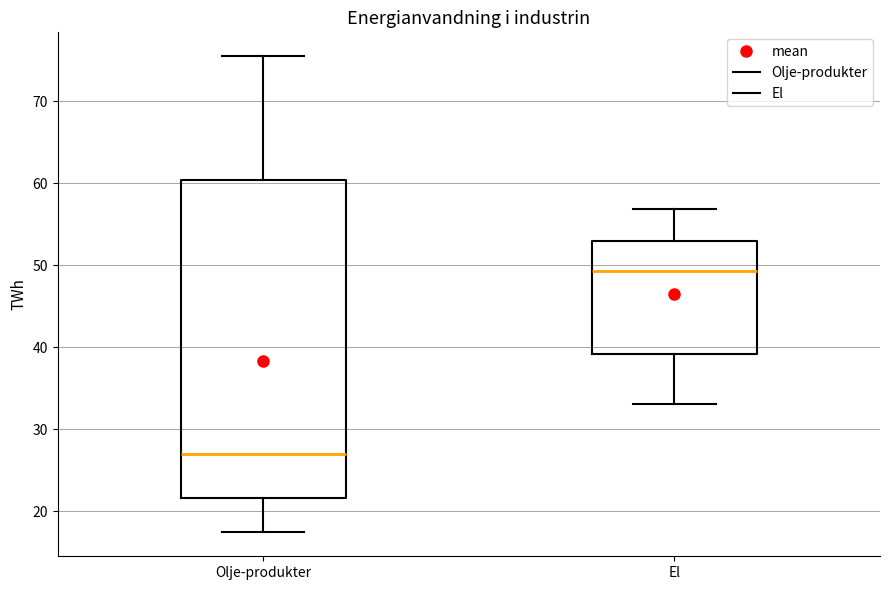

Reading left to right, read every box against the y-axis: the position of its median line, the range the box covers, and the ends of its whiskers. The values are not printed on the chart, so give them approximately, as read against the axis.

Olje-produkter: median 27, box 22 to 60, whiskers 17 to 76
El: median 49, box 39 to 53, whiskers 33 to 57